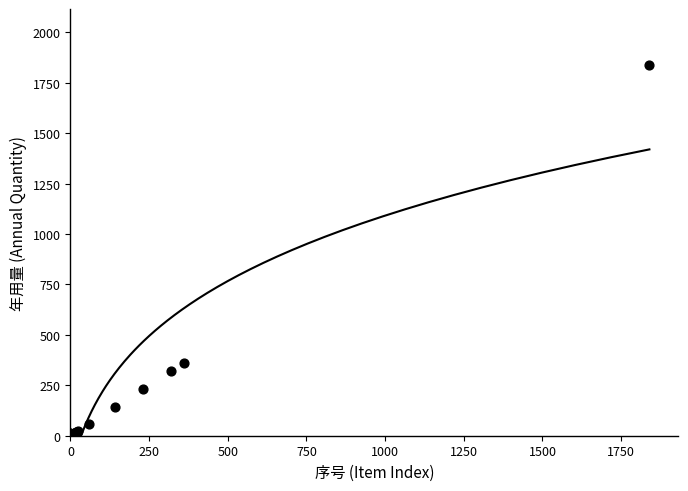

What Y value in the scatter plot is closest to 920?

360